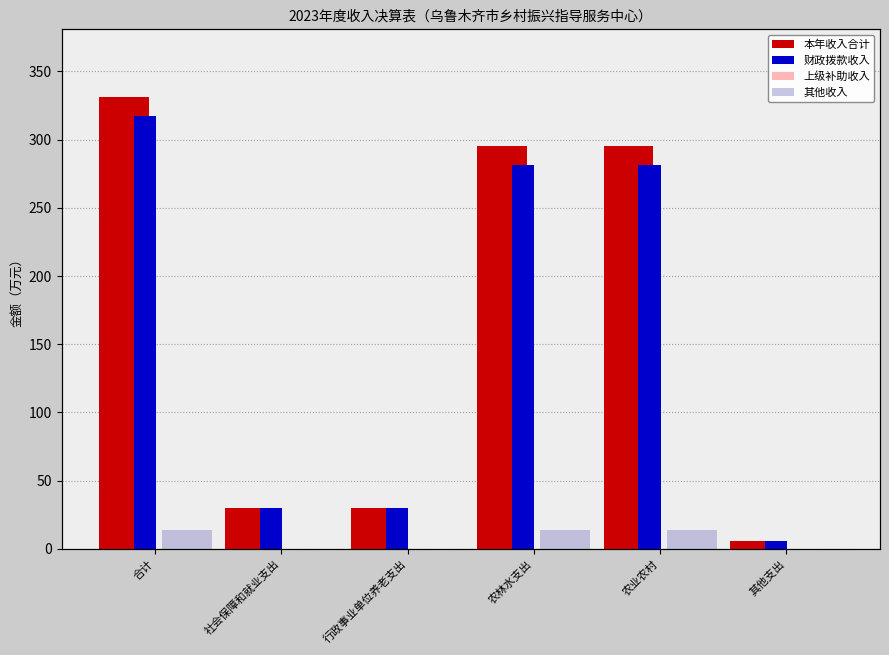

At which category is the sum across all series the highest?

合计